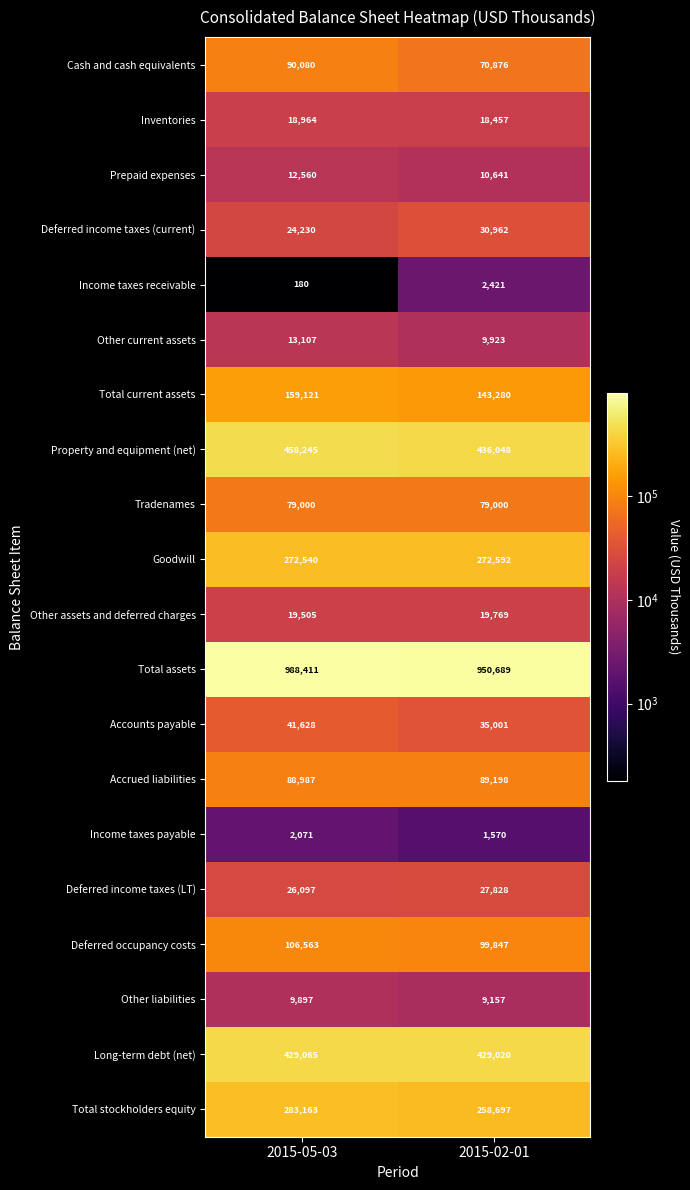

List the labels in order of Long-term debt (net) value, smallest first.

2015-02-01, 2015-05-03